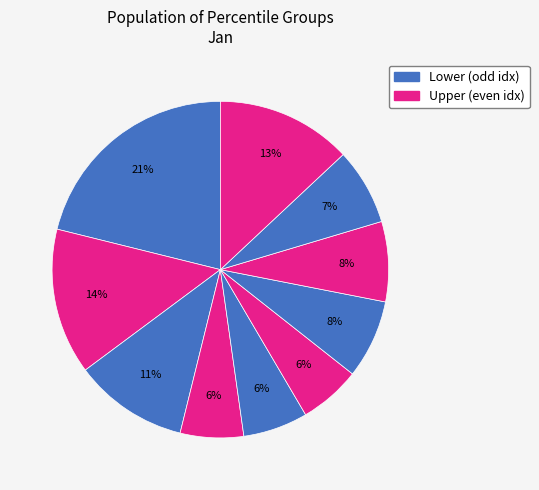

How many slices are in this pie chart?

10